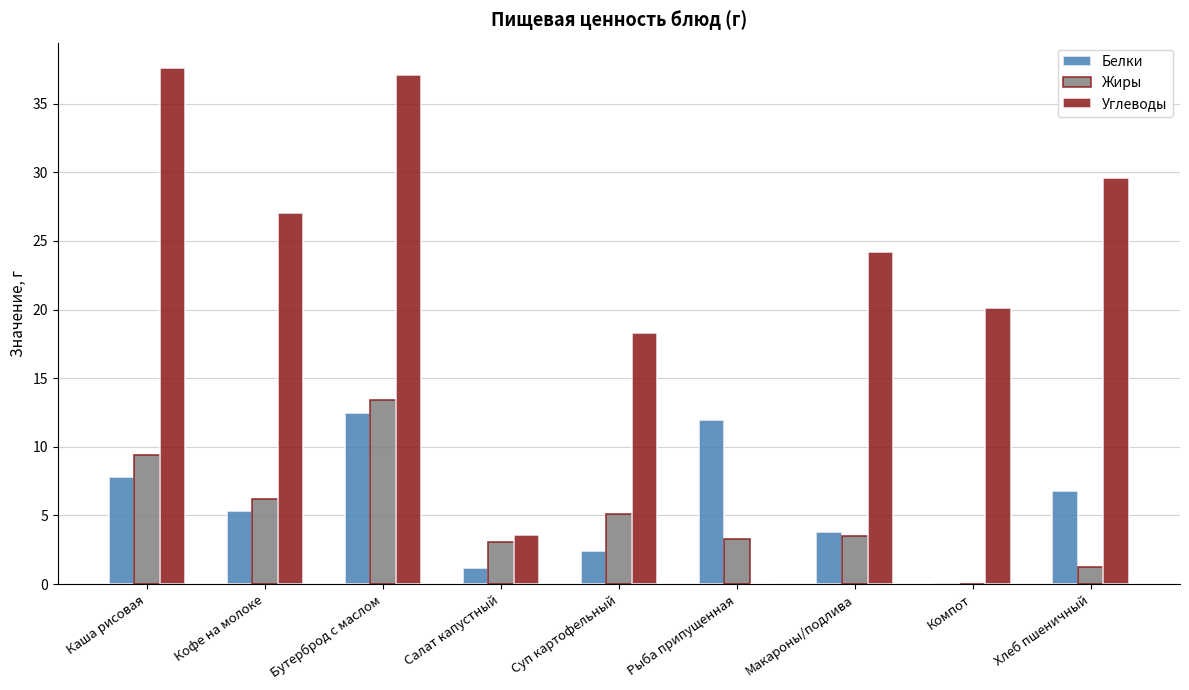

What is the approximate value of Жиры at Салат капустный?

3.1